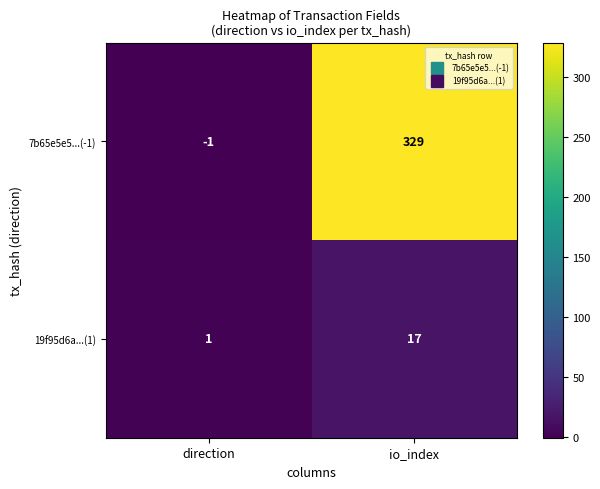

How many categories are shown in the chart?

2